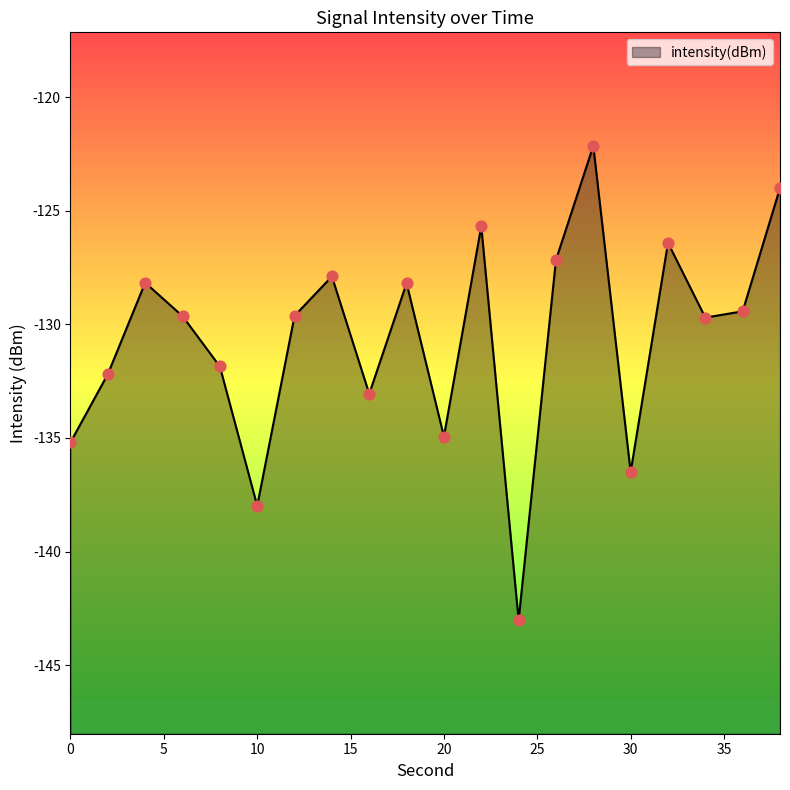

Between 0 and 14, which is larger?

14